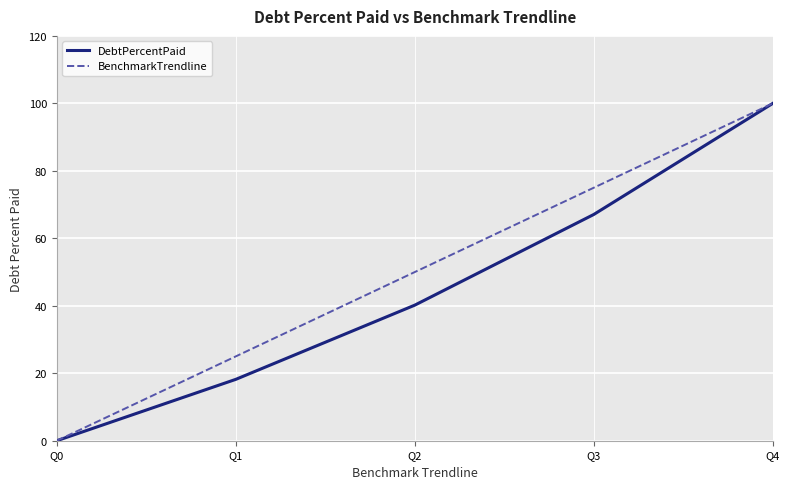

How many lines are shown in the chart?

2